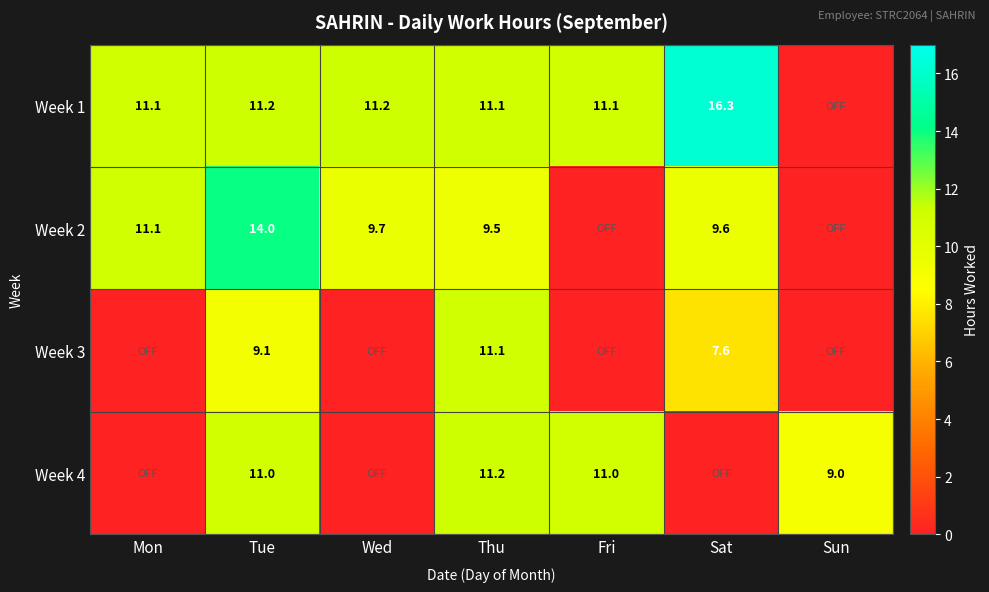

What is the total value across all series at Thu?

42.9